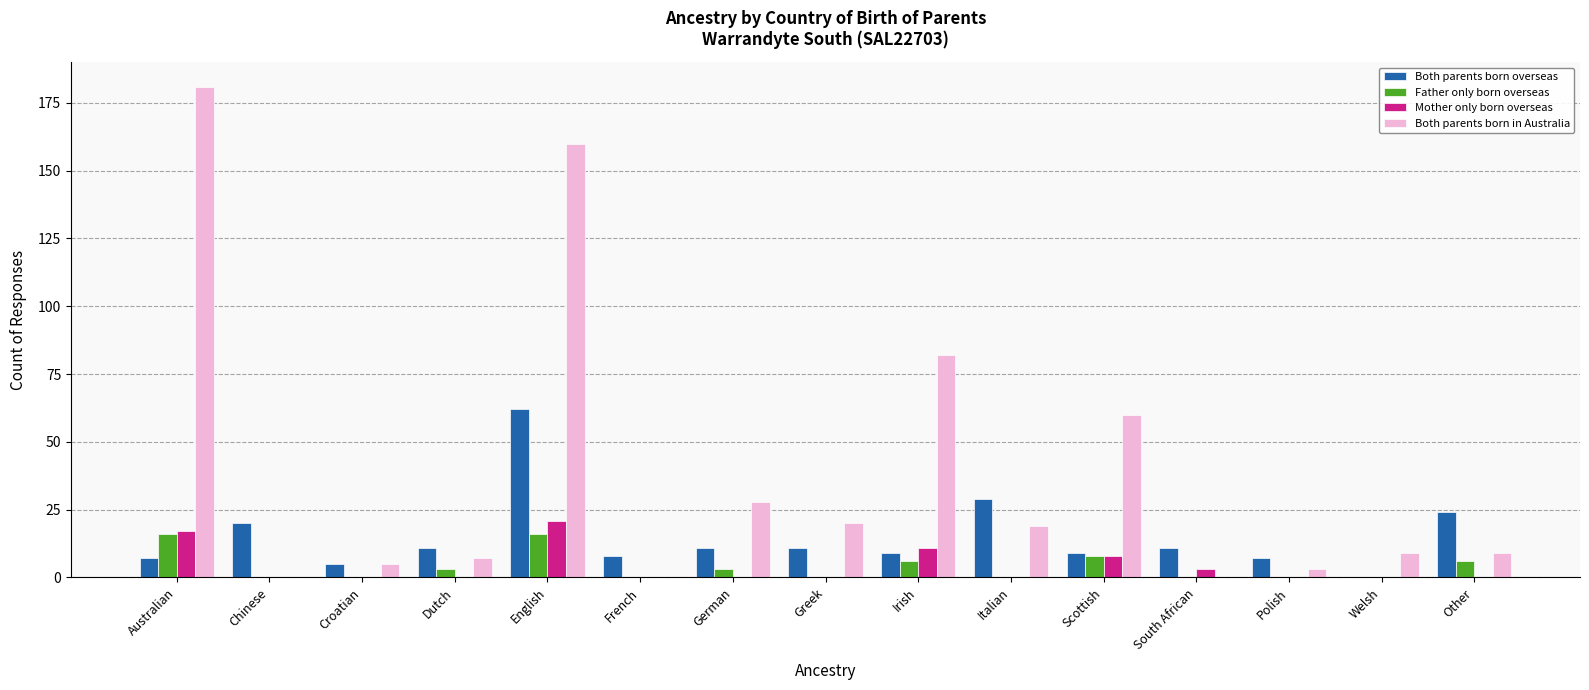

What is the sum of all Both parents born in Australia values?

583